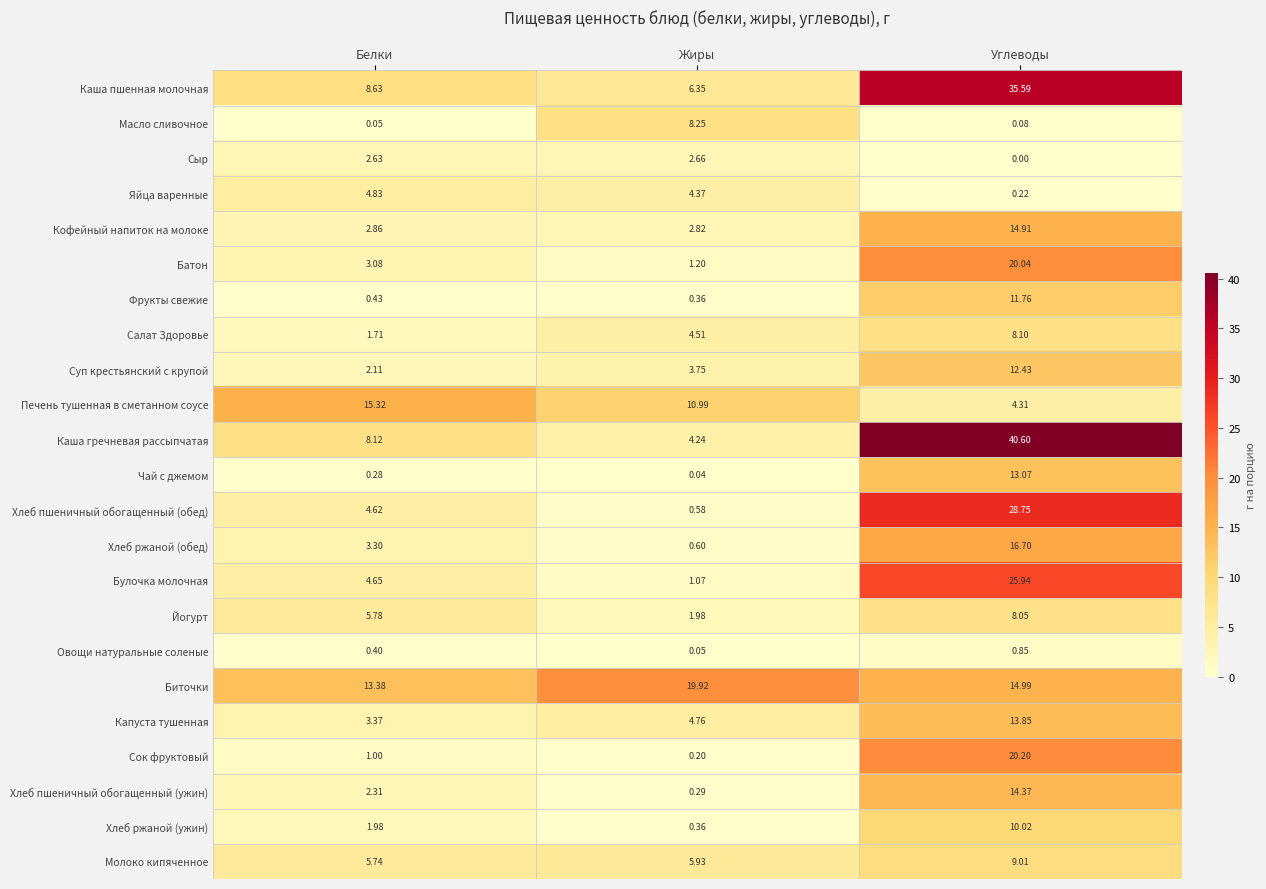

Between Жиры and Углеводы, which series saw the biggest shift?

Каша гречневая рассыпчатая